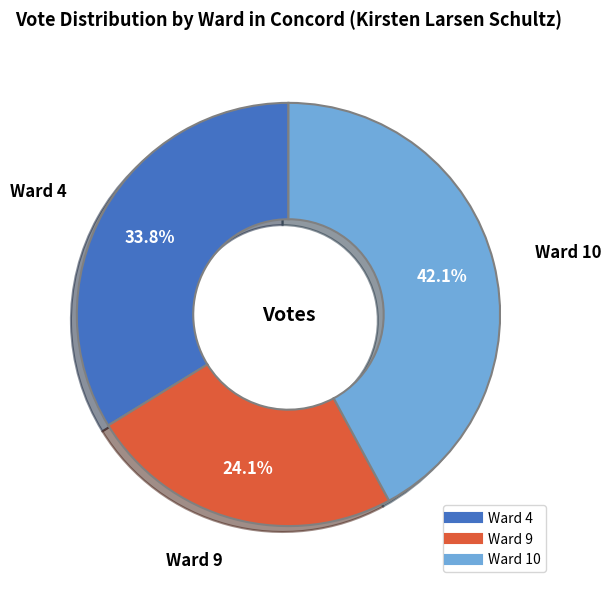

What percentage do Ward 4 and Ward 10 together represent?

75.9%